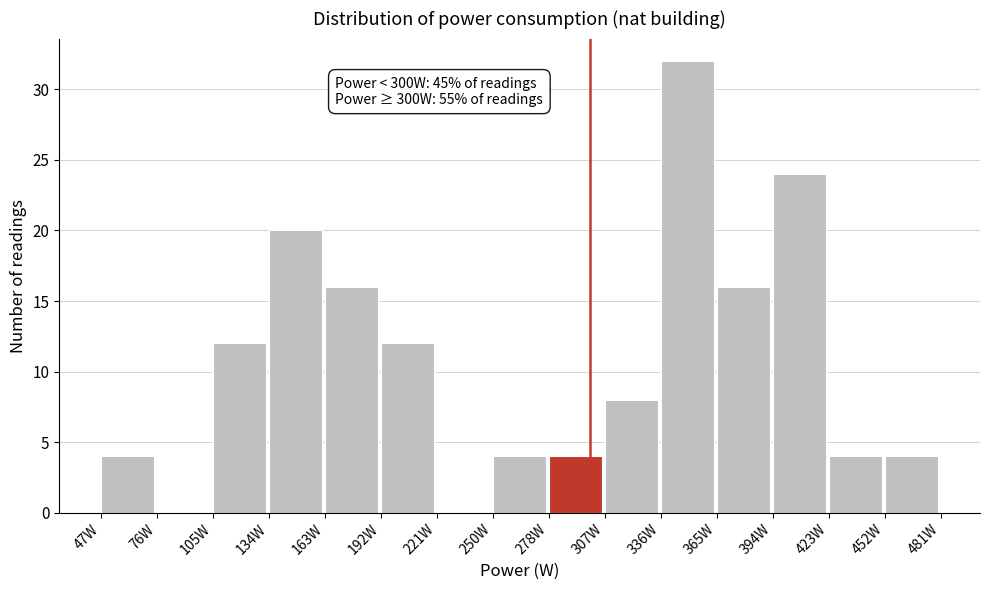

Which range on the x-axis has the tallest bar?

335 to 365